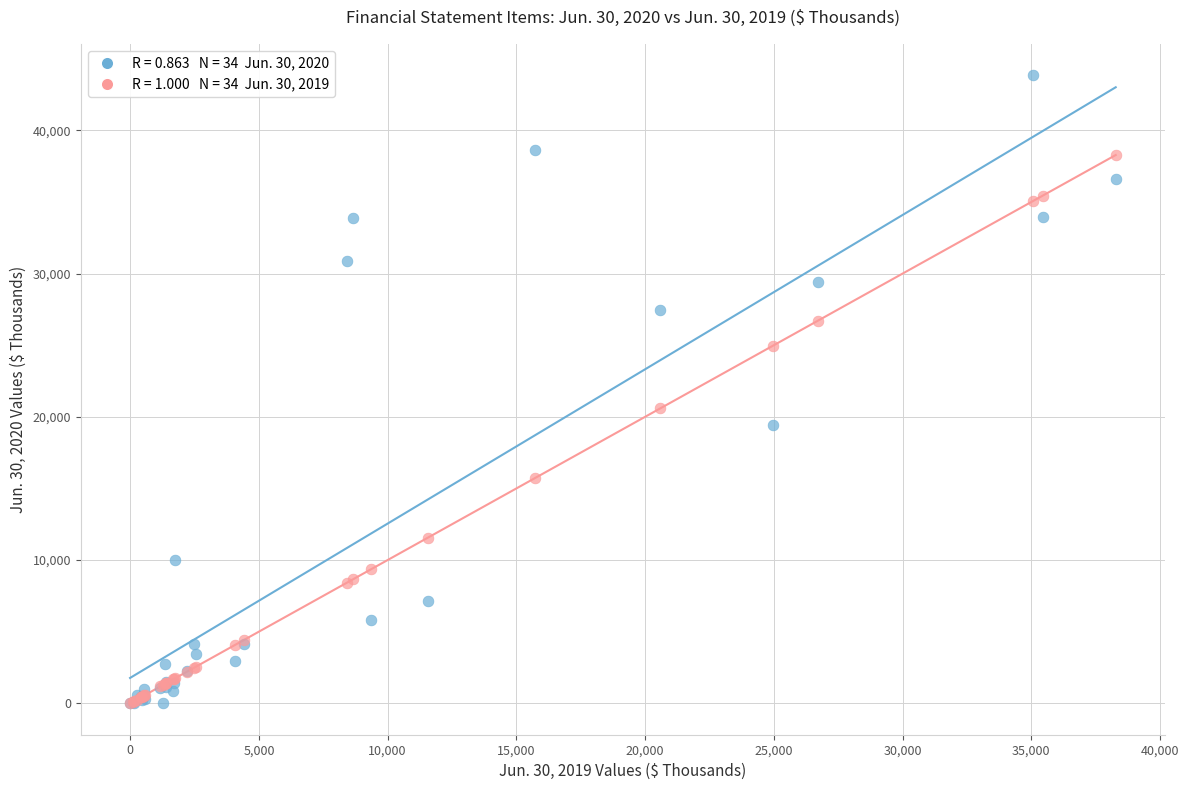

Across all series, what Y value is closest to 21916?

20585